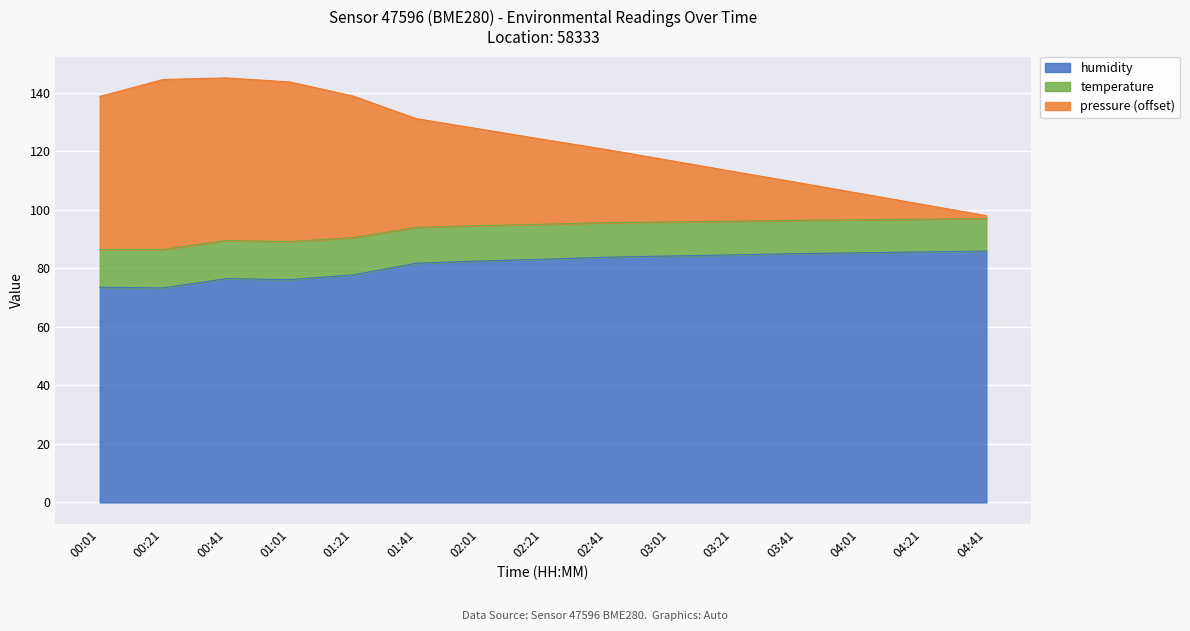

The value of humidity at 01:41 is 108.3. True or false?

False